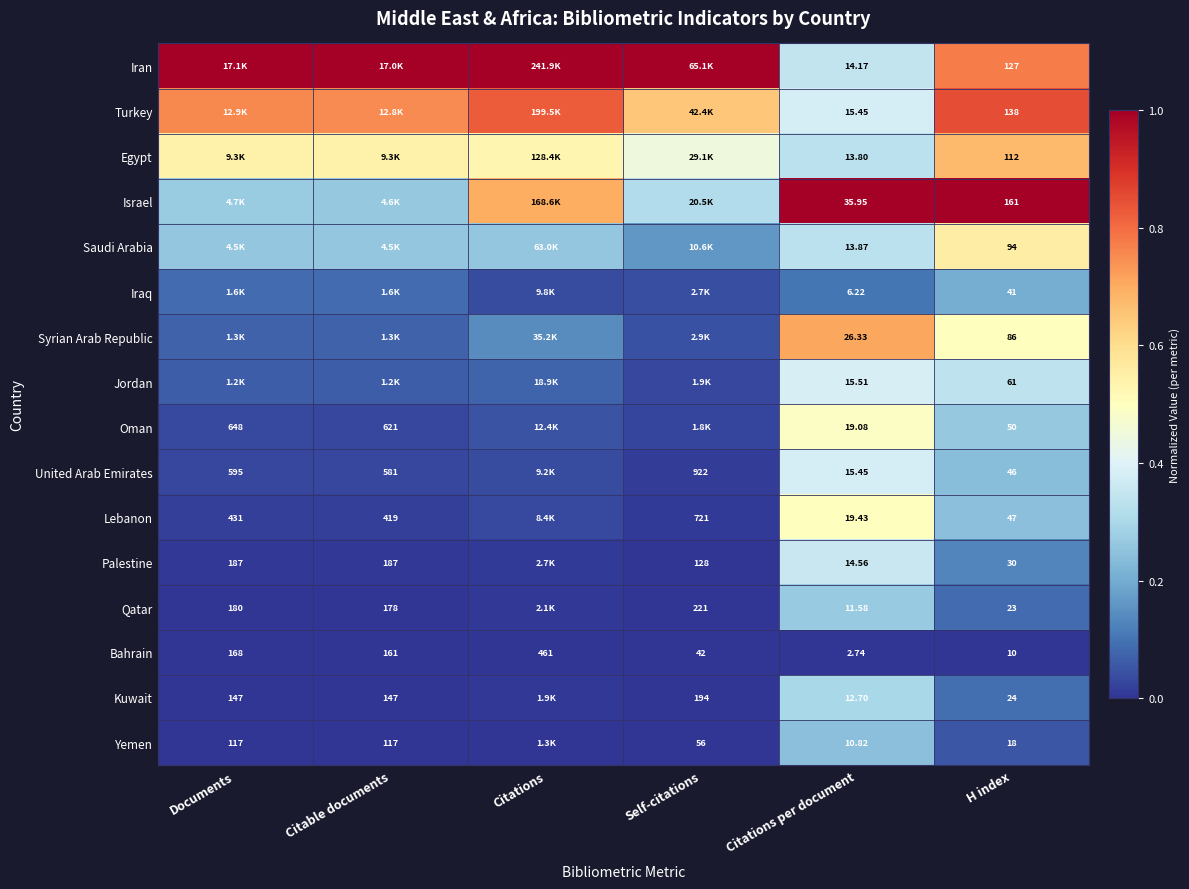

Which series changed the most between Citations per document and H index?

Israel